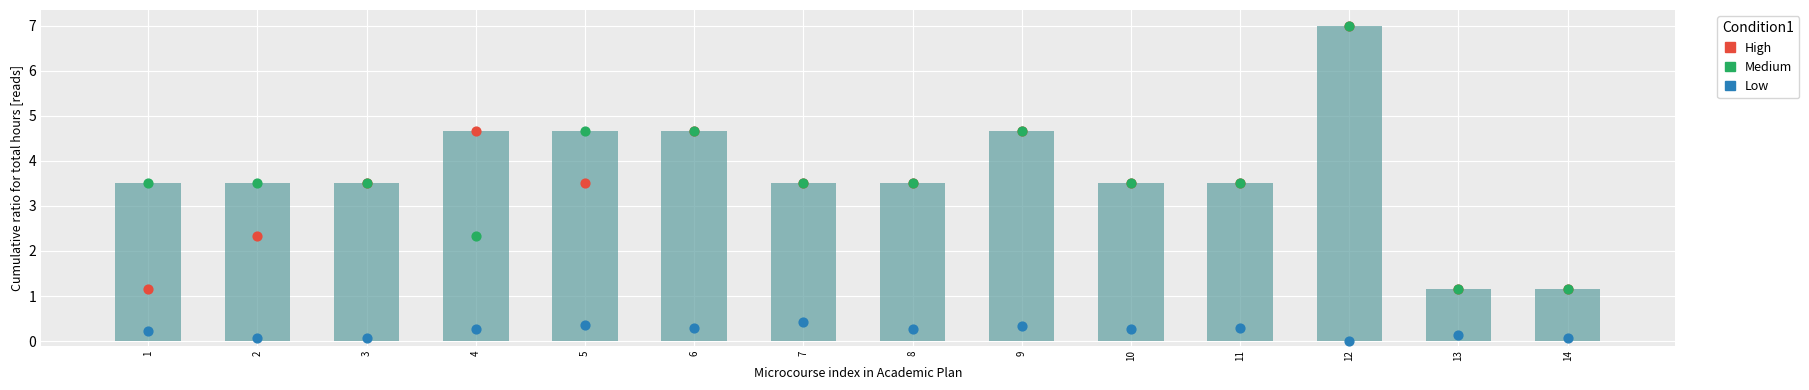

At which category is the sum across all series the highest?

12